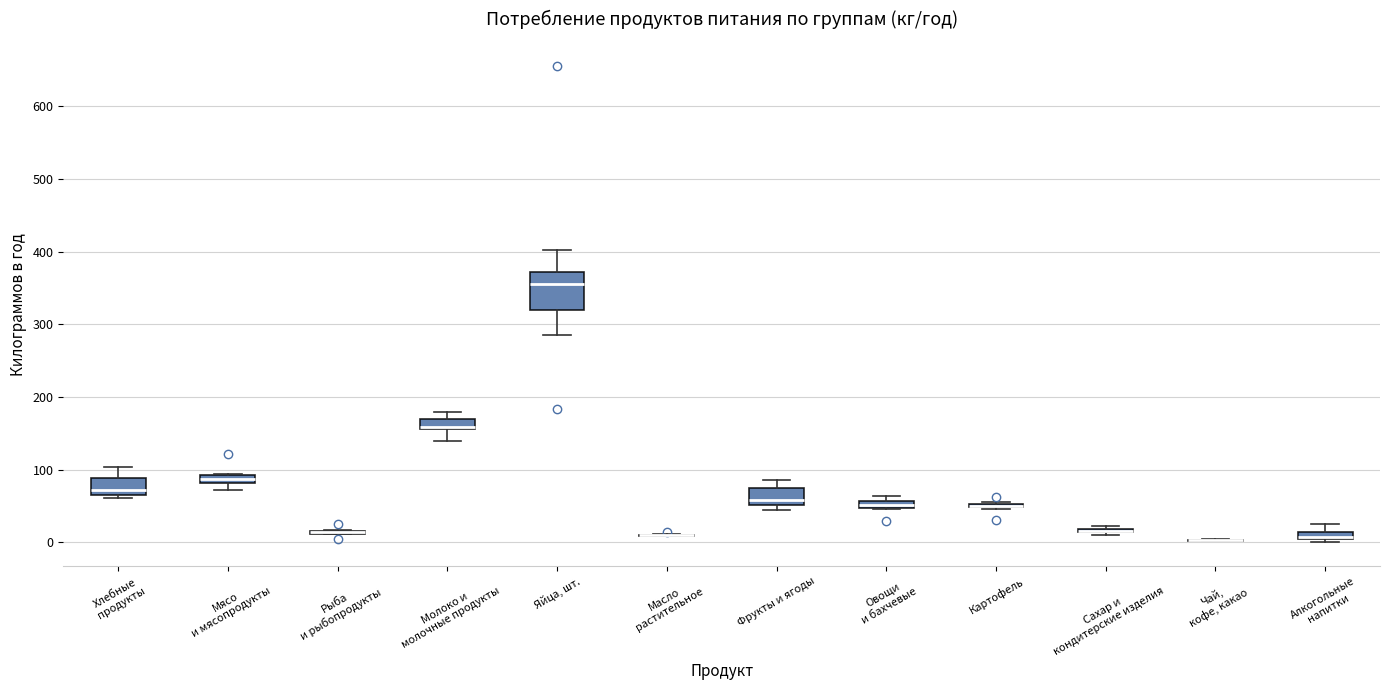

Where is the upper edge of the box for Хлебные продукты on the y-axis? The values are not printed on the chart, so give them approximately, as read against the axis.

90